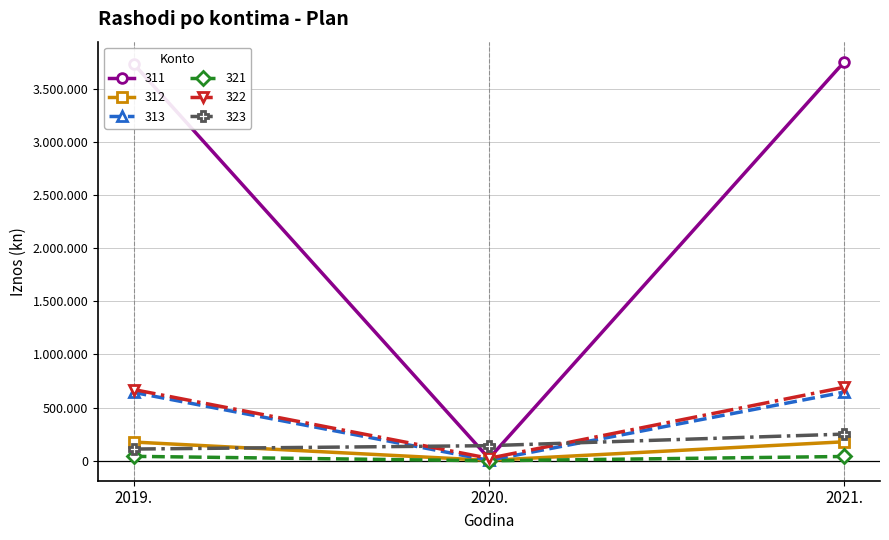

What is the lowest value of the 313 series?

2910